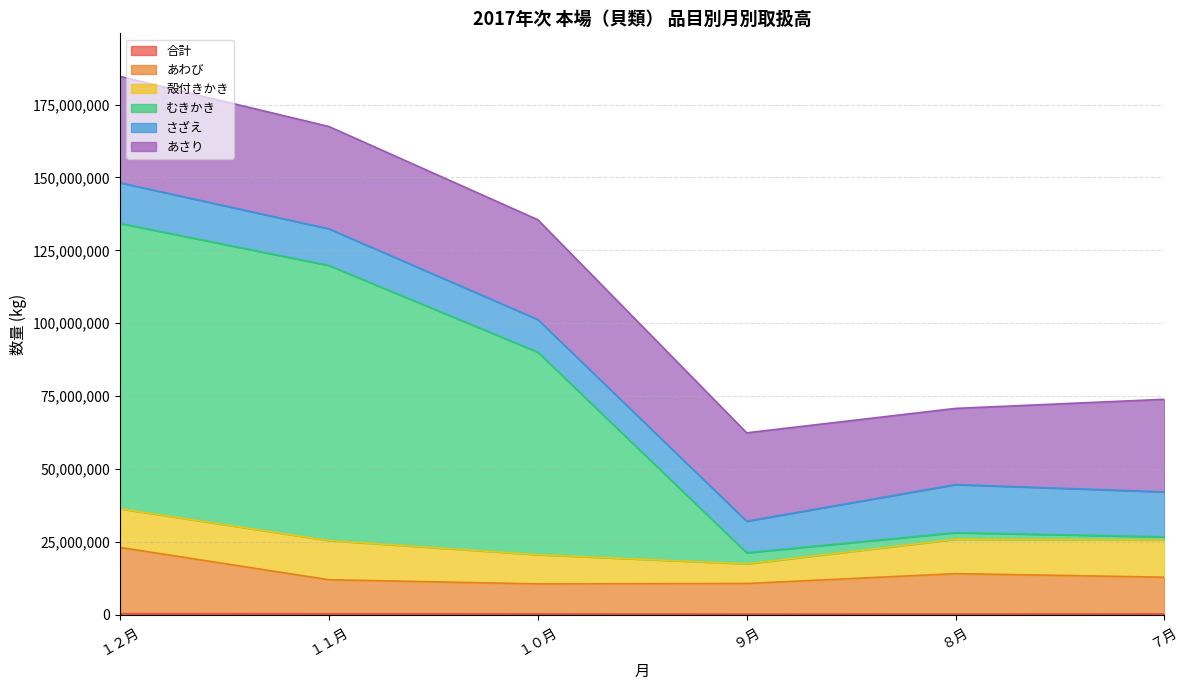

What is the approximate value of ７月 at あさり, to the nearest 10?

31763030